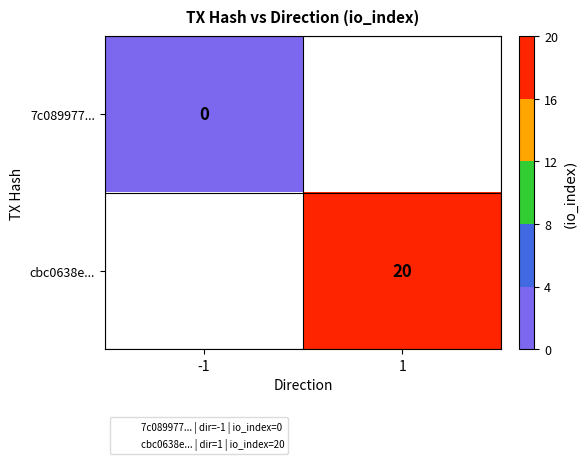

Rank the series at -1 from lowest to highest value.

7c089977..., cbc0638e...